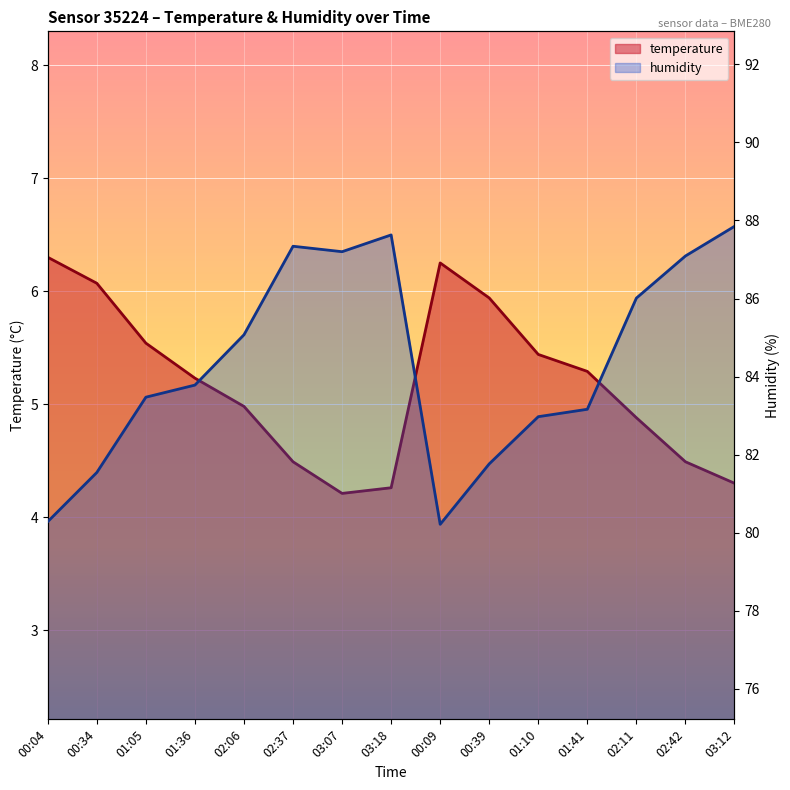

What is the maximum value for humidity?

87.8